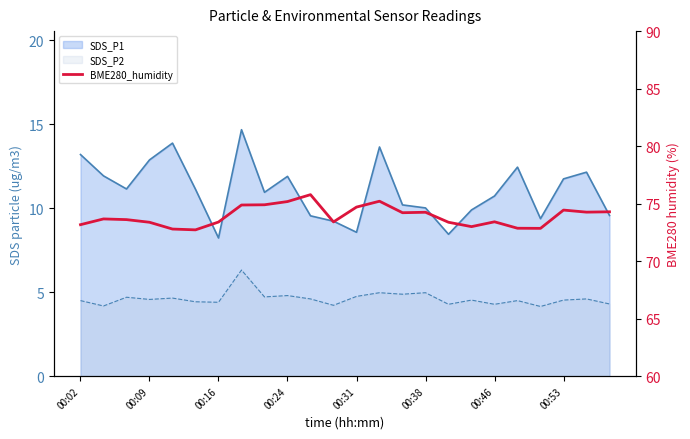

The chart shows a value of 33.2 at 00:31. True or false?

False